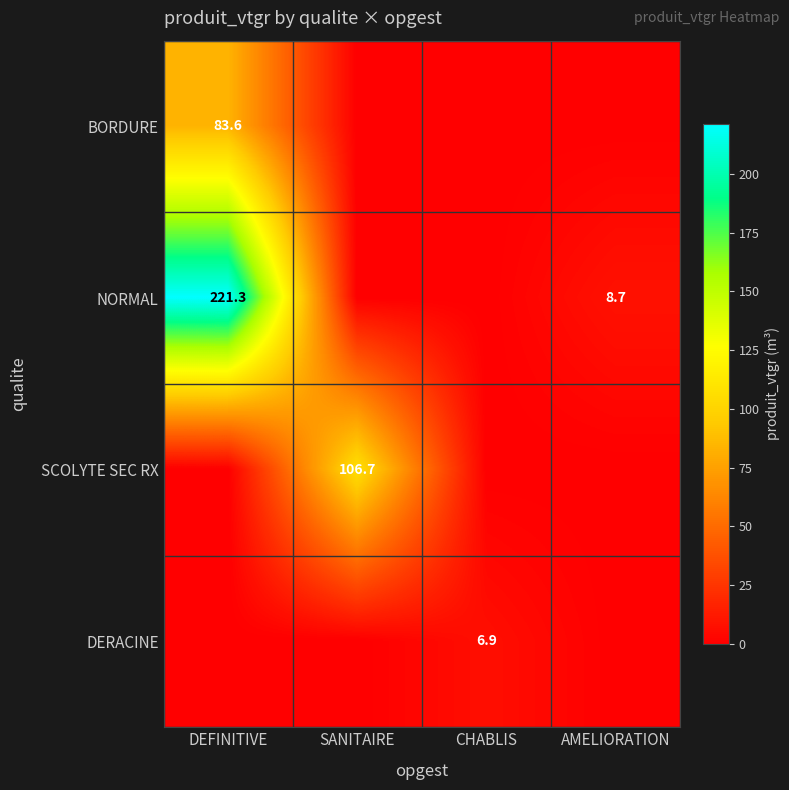

What is the sum of the NORMAL values at DEFINITIVE and AMELIORATION?

230.0